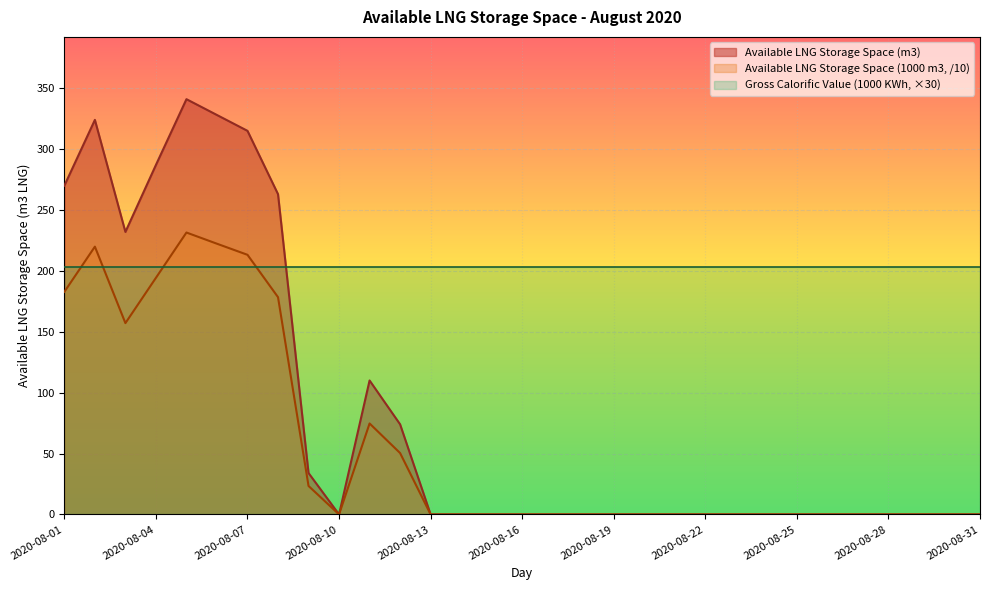

Reading right to left, transcribe all the data shown in this chart.

Available LNG Storage Space (m3): 2020-08-31=0.0	2020-08-30=0.0	2020-08-29=0.0	2020-08-28=0.0	2020-08-27=0.0	2020-08-26=0.0	2020-08-25=0.0	2020-08-24=0.0	2020-08-23=0.0	2020-08-22=0.0	2020-08-21=0.0	2020-08-20=0.0	2020-08-19=0.0	2020-08-18=0.0	2020-08-17=0.0	2020-08-16=0.0	2020-08-15=0.0	2020-08-14=0.0	2020-08-13=0.0	2020-08-12=74.0	2020-08-11=110.0	2020-08-10=0.0	2020-08-09=34.0	2020-08-08=263.0	2020-08-07=315.0	2020-08-06=328.0	2020-08-05=341.0	2020-08-04=287.0	2020-08-03=232.0	2020-08-02=324.0	2020-08-01=270.0
Available LNG Storage Space (1000 m3): 2020-08-31=0.0	2020-08-30=0.0	2020-08-29=0.0	2020-08-28=0.0	2020-08-27=0.0	2020-08-26=0.0	2020-08-25=0.0	2020-08-24=0.0	2020-08-23=0.0	2020-08-22=0.0	2020-08-21=0.0	2020-08-20=0.0	2020-08-19=0.0	2020-08-18=0.0	2020-08-17=0.0	2020-08-16=0.0	2020-08-15=0.0	2020-08-14=0.0	2020-08-13=0.0	2020-08-12=50.4	2020-08-11=74.7	2020-08-10=0.0	2020-08-09=23.4	2020-08-08=178.4	2020-08-07=213.2	2020-08-06=222.3	2020-08-05=231.5	2020-08-04=194.3	2020-08-03=157.1	2020-08-02=219.9	2020-08-01=182.8